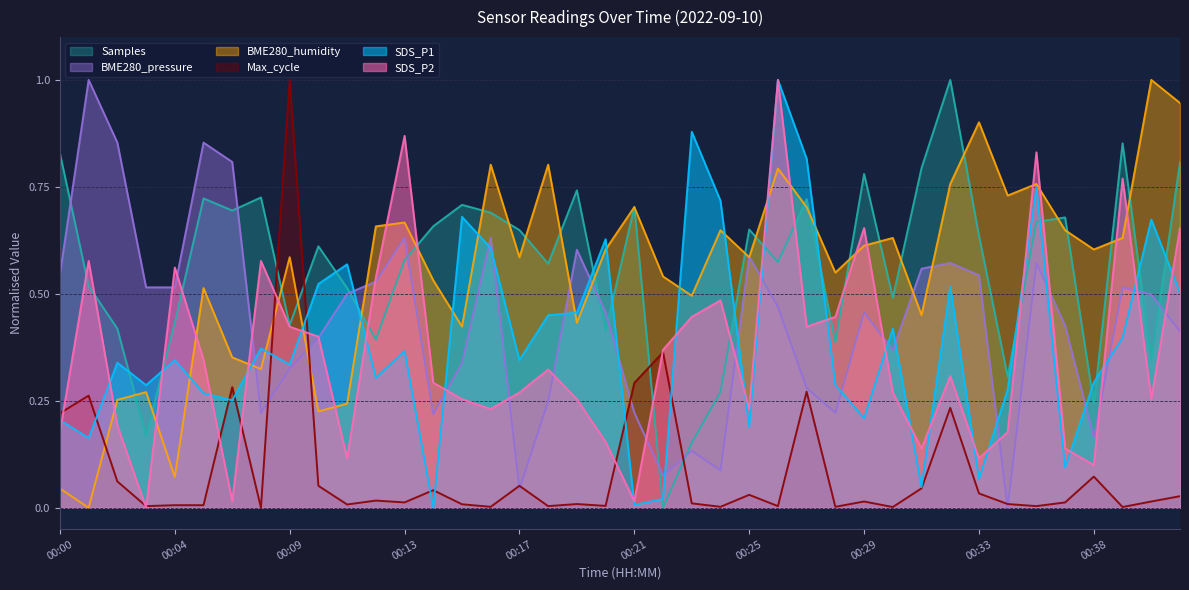

How many intersections are there between Samples and SDS_P1?

16